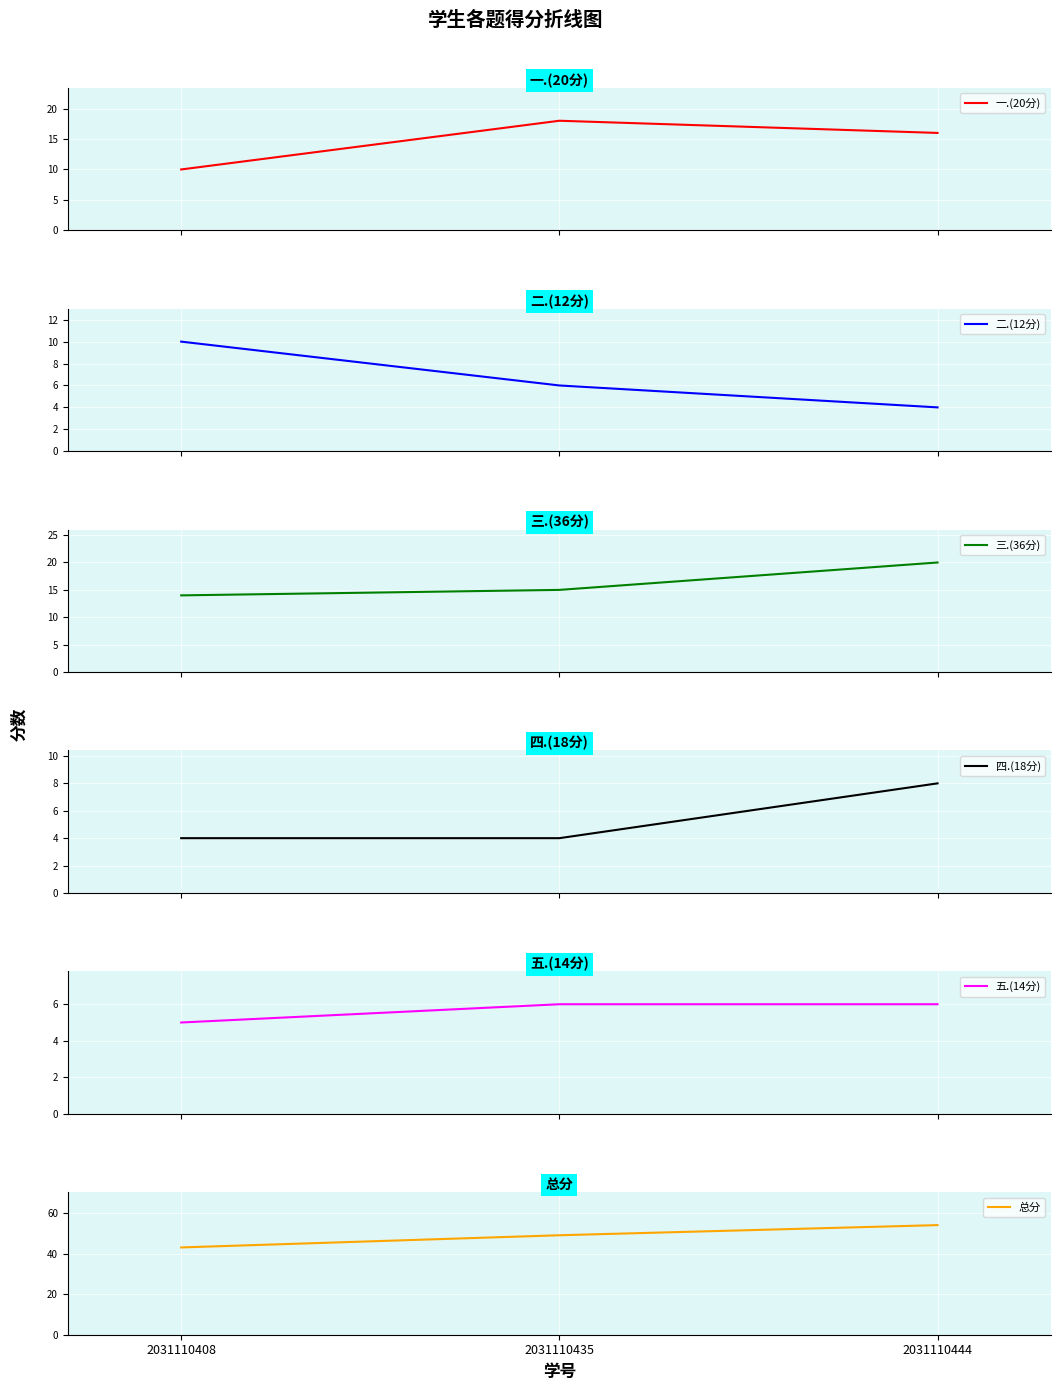

Count the 三.(36分) values in the range 14 to 20.

3